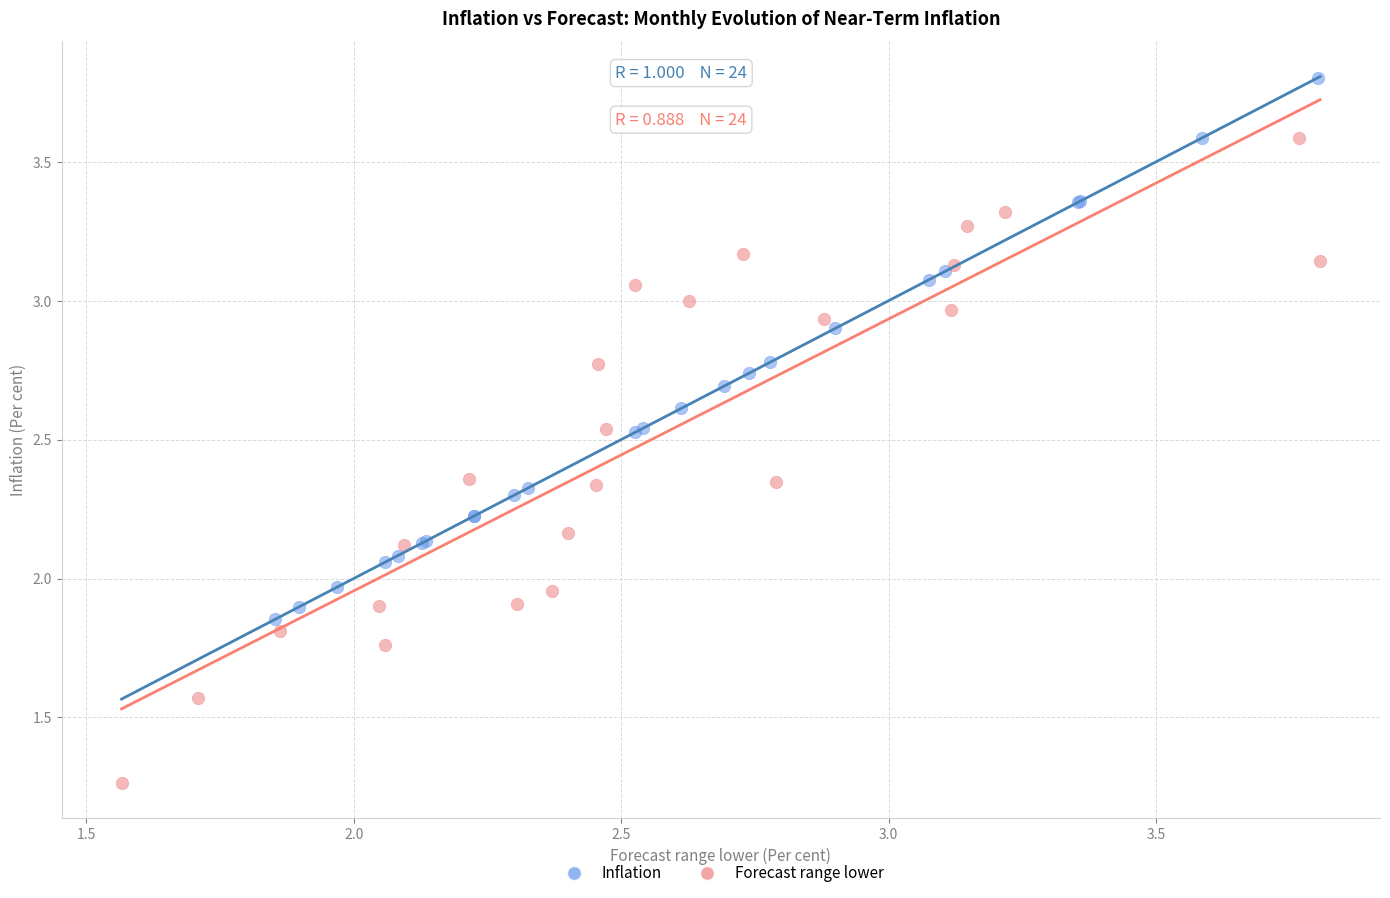

Which series reaches the minimum Y coordinate?

Forecast range lower